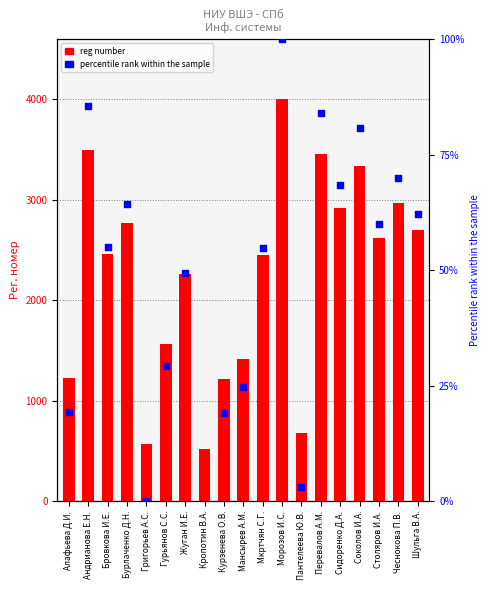

Which series has the widest spread of Y values?

reg number